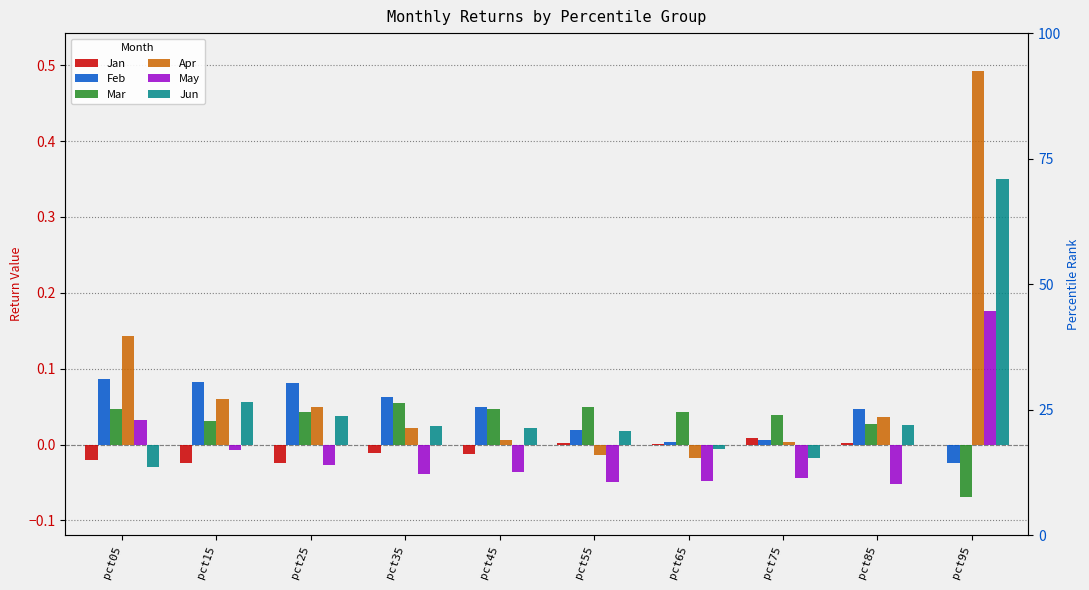

How many bars are there in total?

60